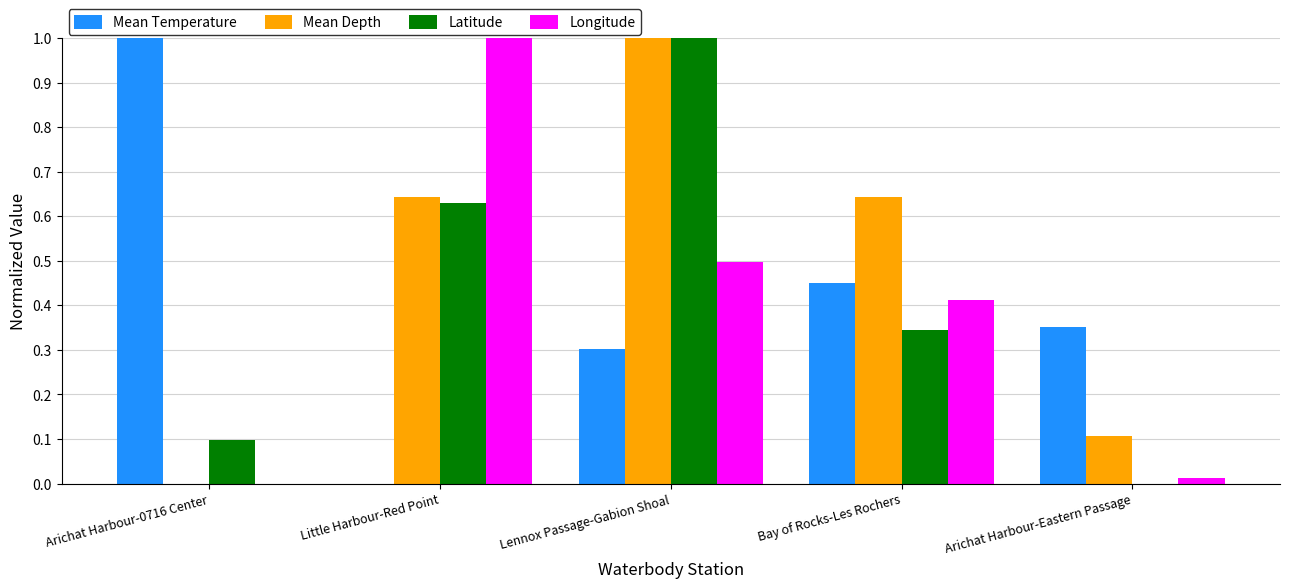

Which series has the largest total across all categories?

Mean Depth